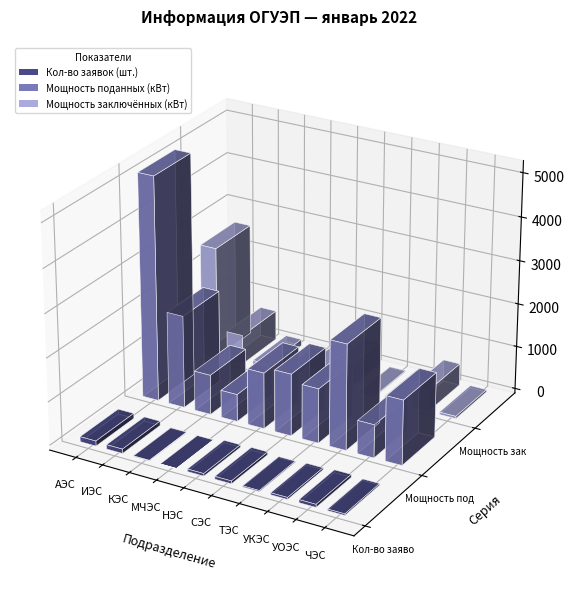

What is the difference between the highest and lowest values at ЧЭС?

1455.9